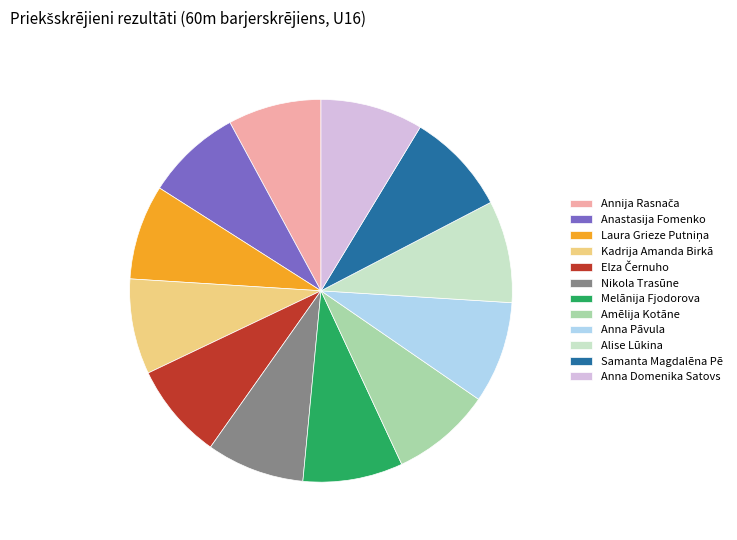

Does any single category account for the majority?

No